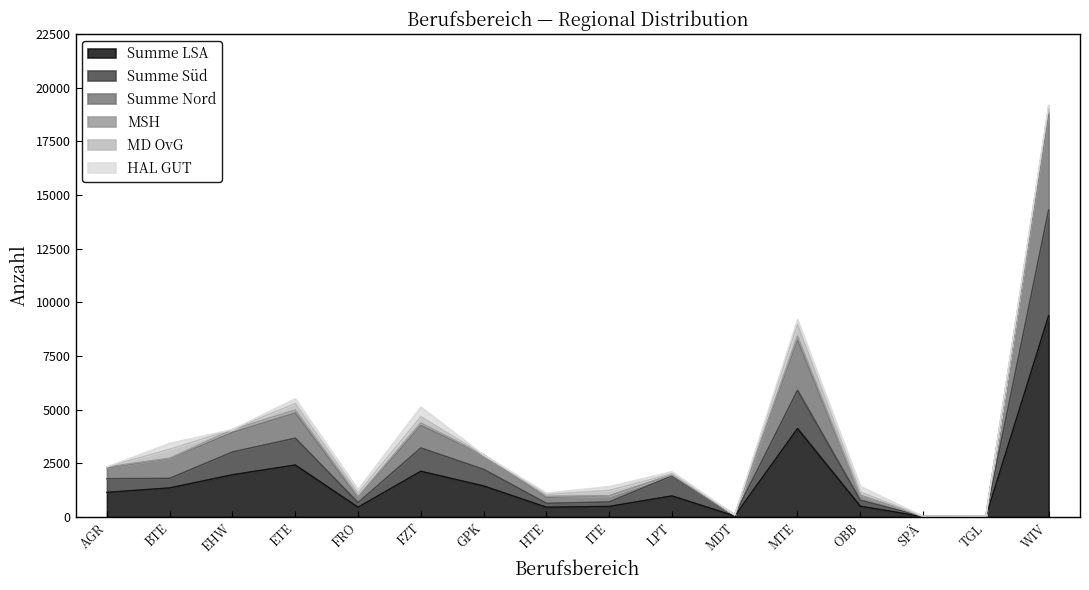

What is the value of the Summe LSA point at the 7th from the left?

1447